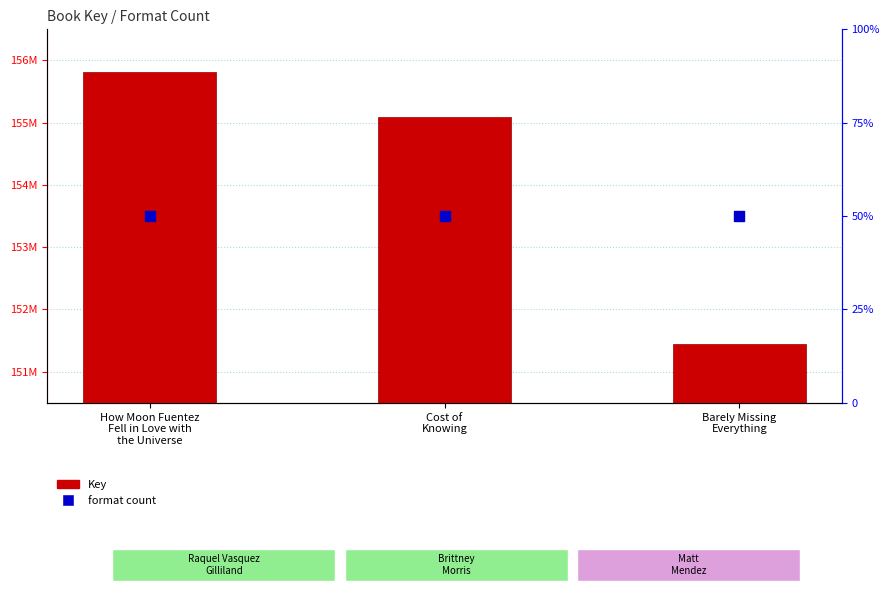

At how many categories does at least one series exceed 114101561?

3